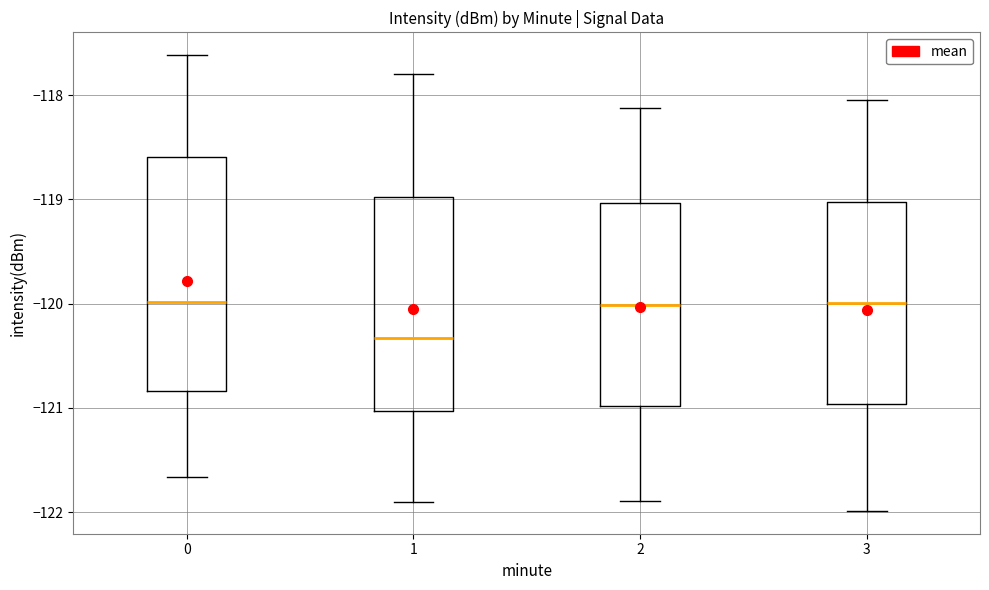

Comparing the boxes themselves (not the whiskers), which one is the tallest?

0